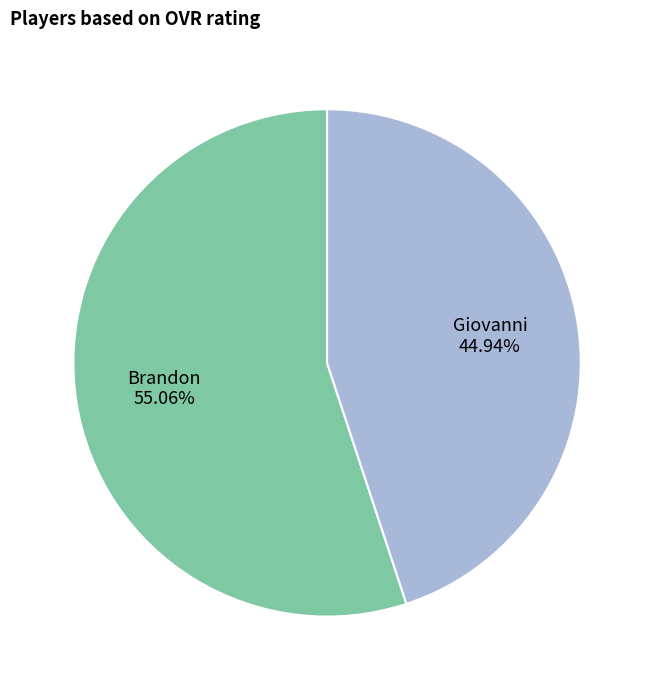

Do Brandon and Giovanni together represent more than half of the pie?

Yes